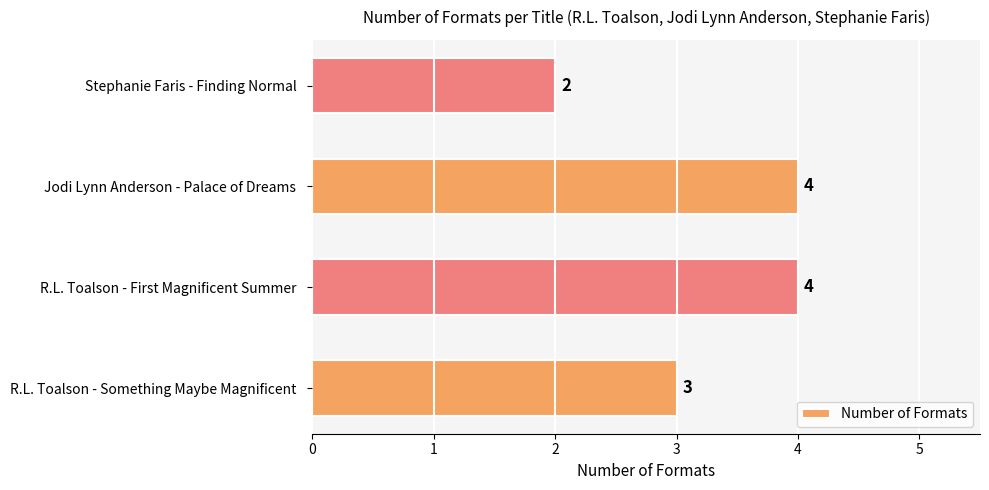

How many values are between 3 and 4?

3